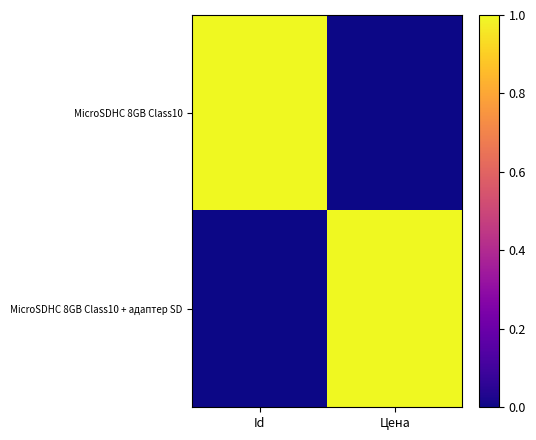

Reading left to right, extract all data points from this chart.

MicroSDHC 8GB Class10: Id=1	Цена=0
MicroSDHC 8GB Class10 + адаптер SD: Id=0	Цена=1